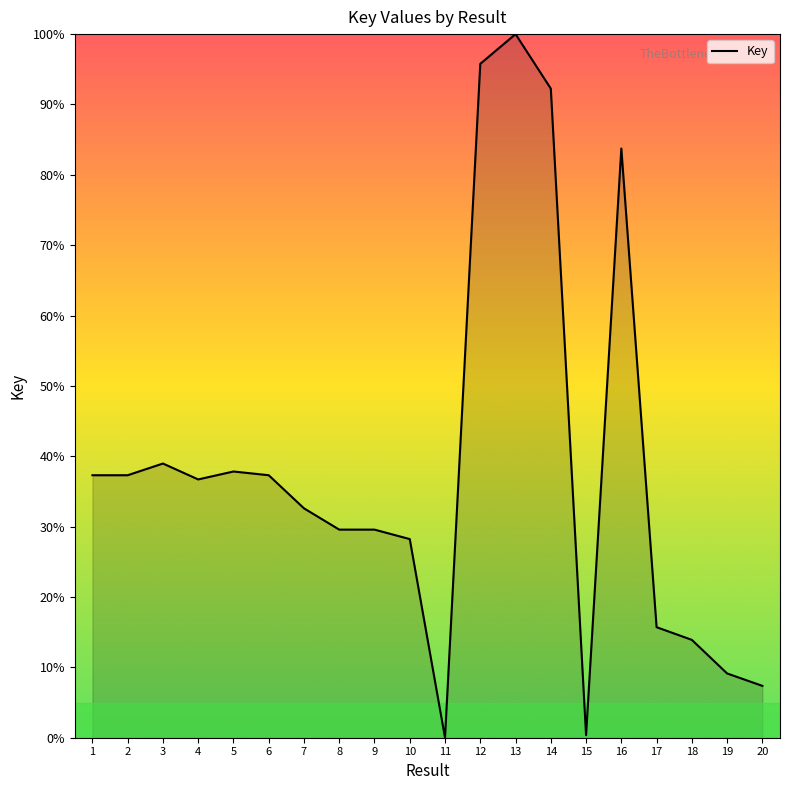

Approximately how many times larger is the value at 6 compared to 7?

1.1